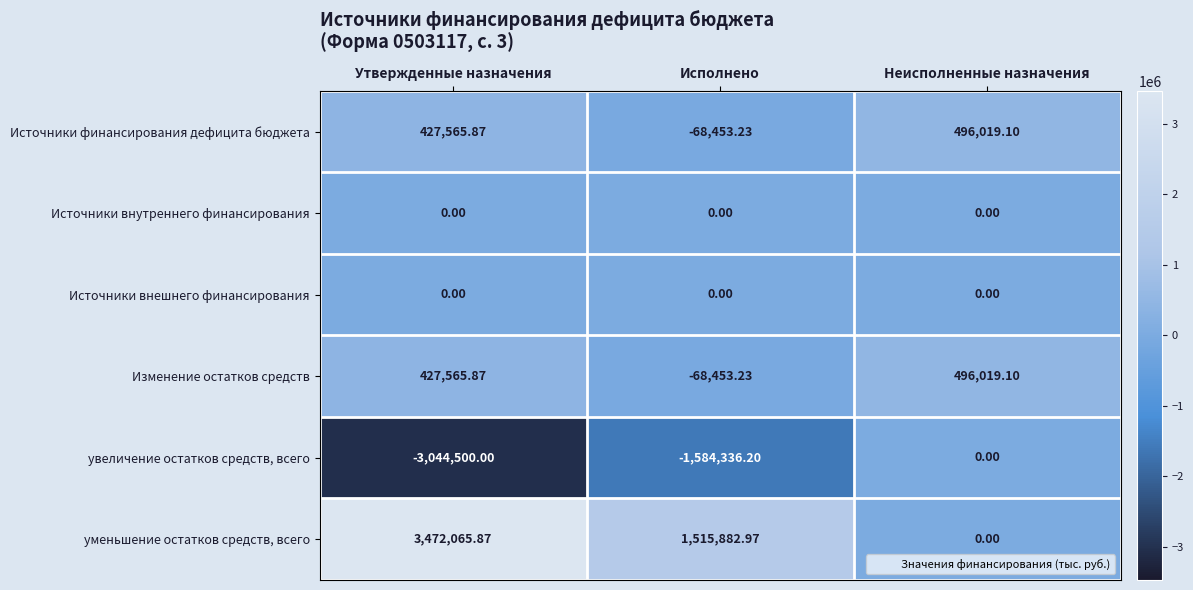

List the labels in order of Источники финансирования дефицита бюджета value, smallest first.

Исполнено, Утвержденные назначения, Неисполненные назначения